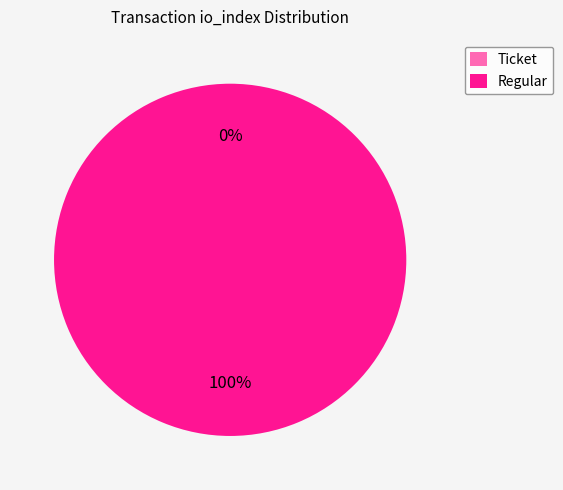

What is the majority slice?

Regular (io_index=32)